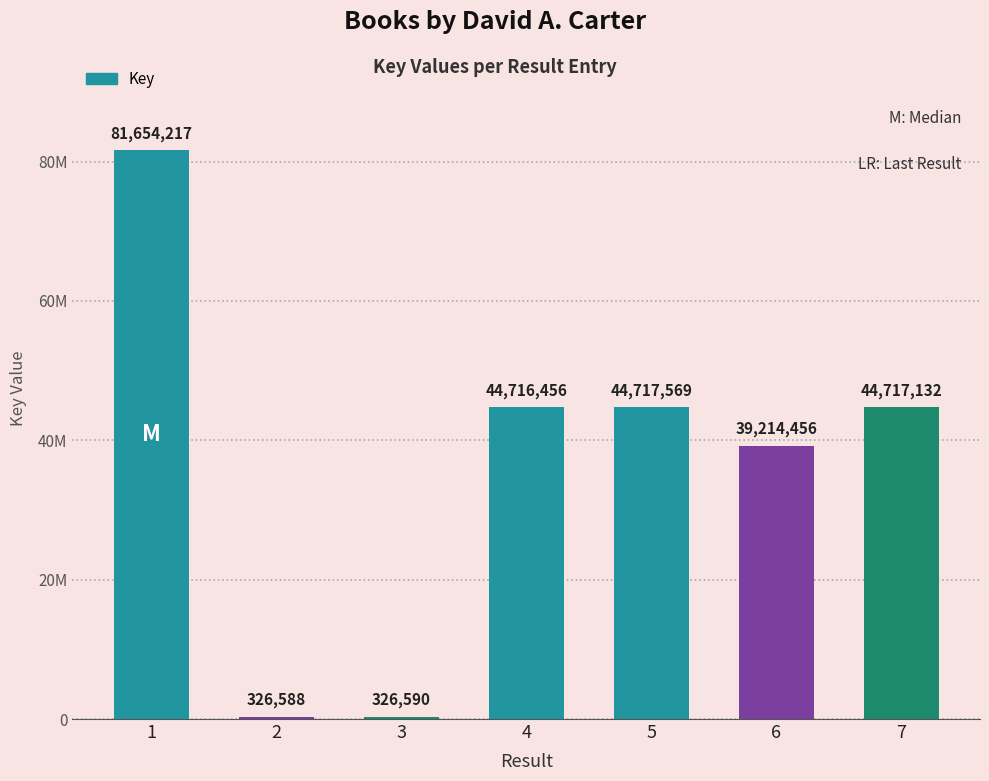

List the labels in order of value, largest first.

1, 5, 7, 4, 6, 3, 2